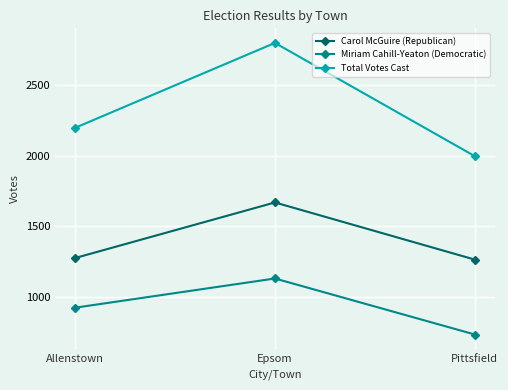

How many series are shown in this chart?

3